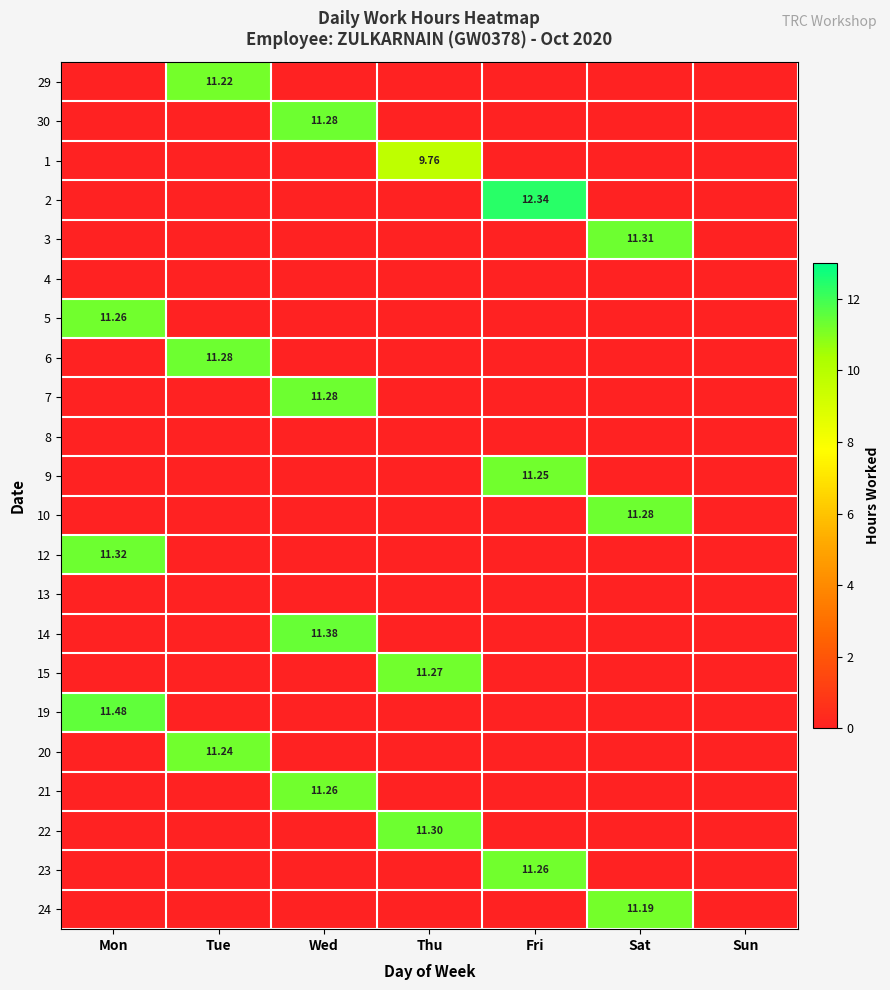

The value of 10 at Thu is 0.0. True or false?

True